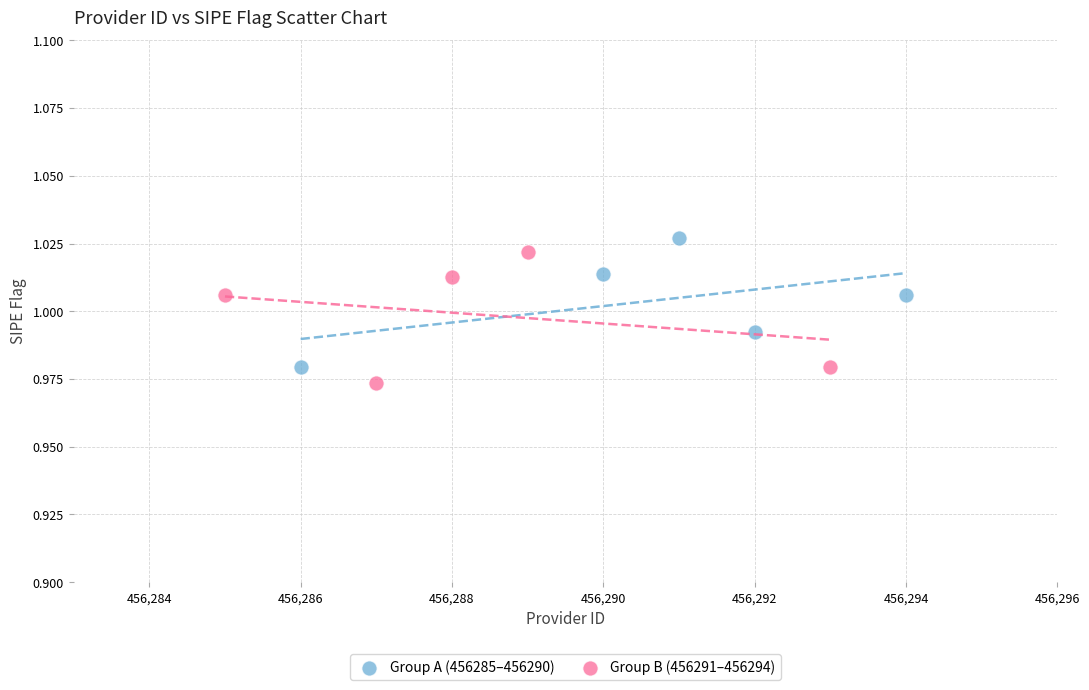

Which series contains the lowest Y value?

Group B (456291–456294)